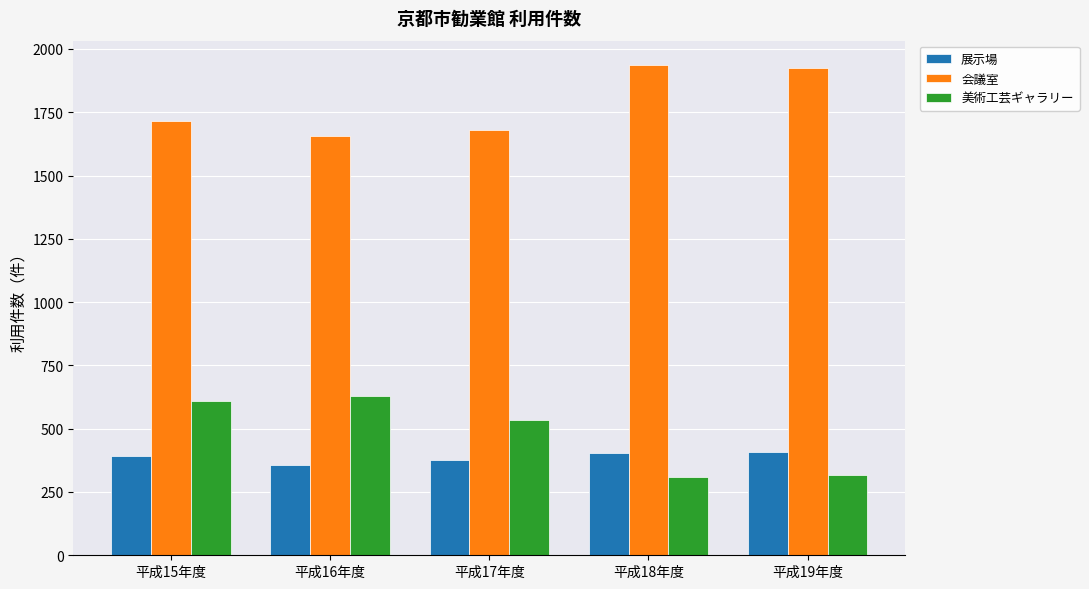

What is the difference between the 美術工芸ギャラリー values at 平成19年度 and 平成17年度?

218